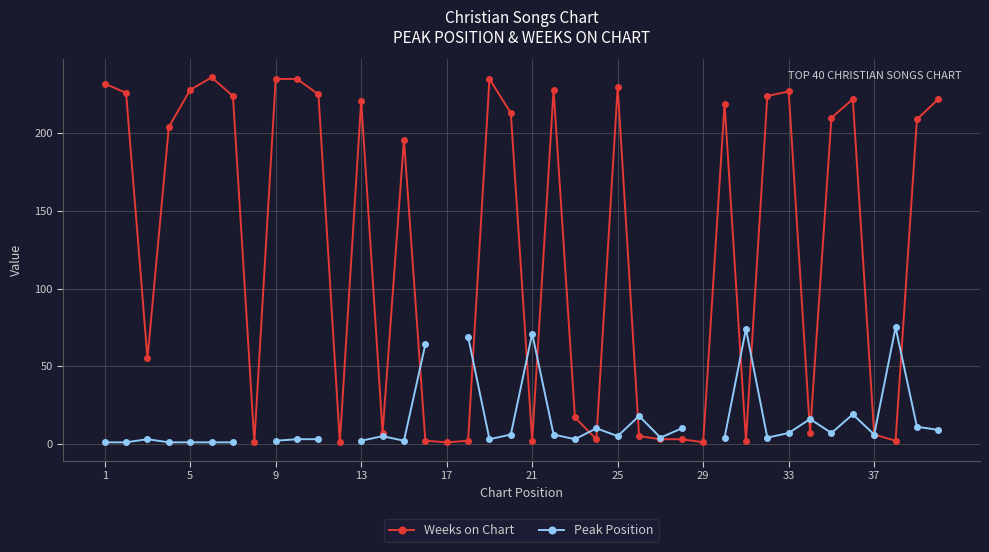

True or false: Peak Position and Weeks on Chart cross at least once.

True